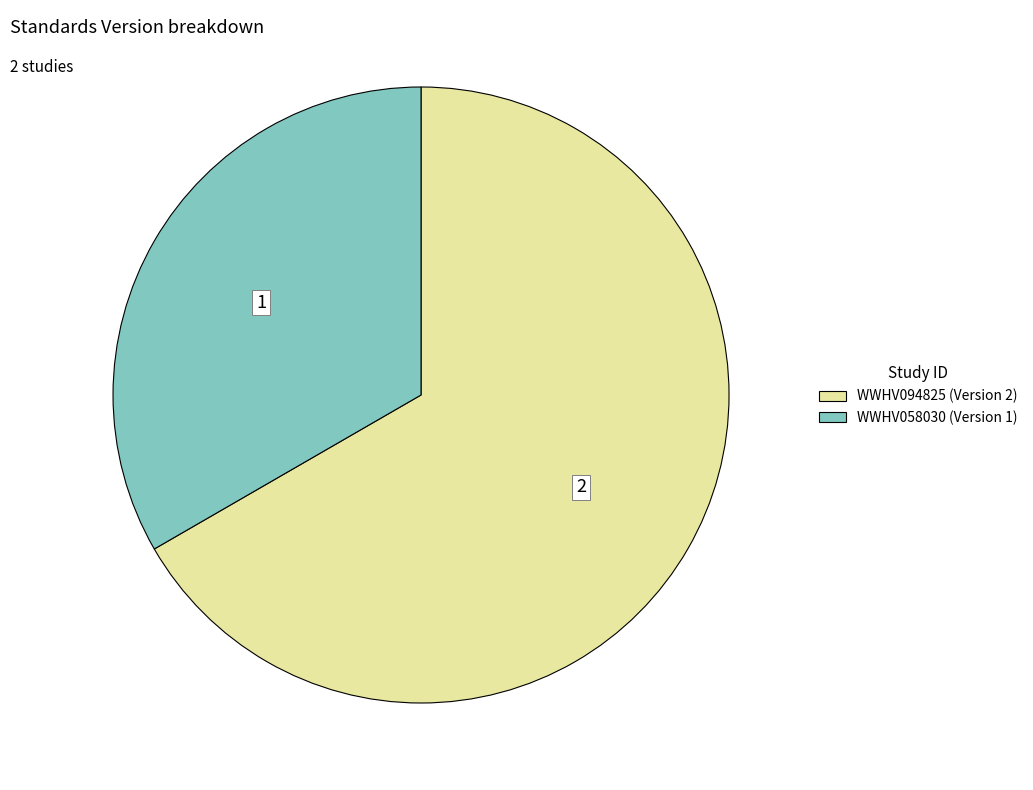

Rank the categories by value from lowest to highest.

WWHV058030, WWHV094825